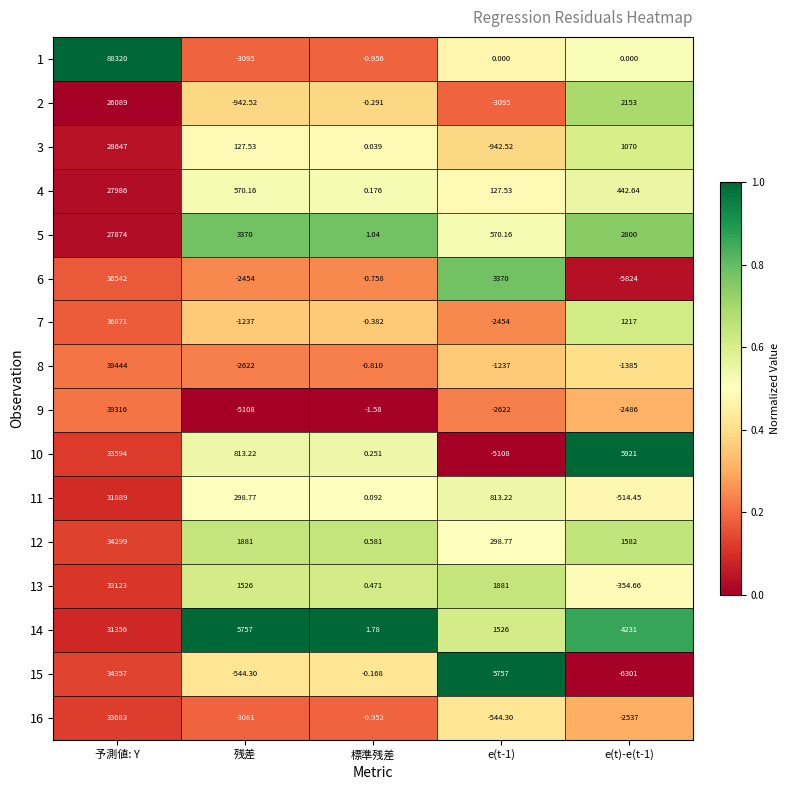

At which label does 16 first exceed -544?

予測値: Y